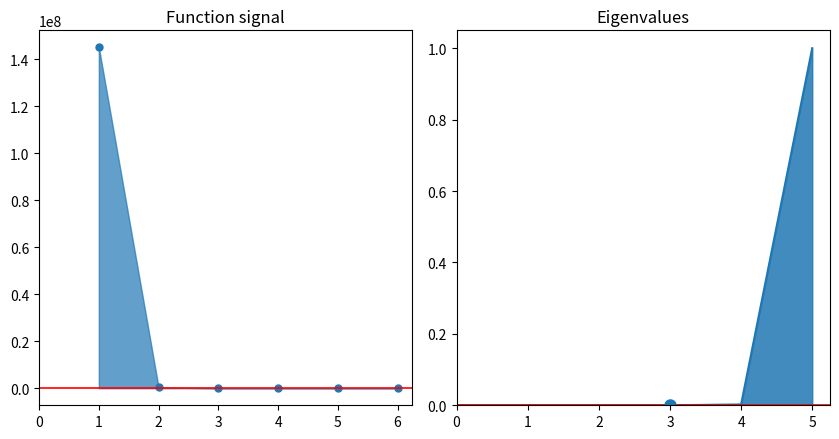

What is the sum of the values at 5 and 6?

13682